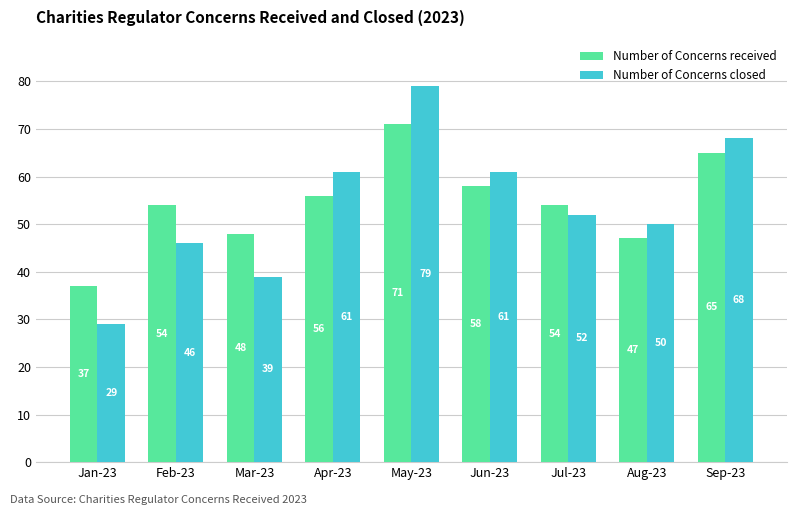

The Number of Concerns received series shows 69 at Mar-23. True or false?

False